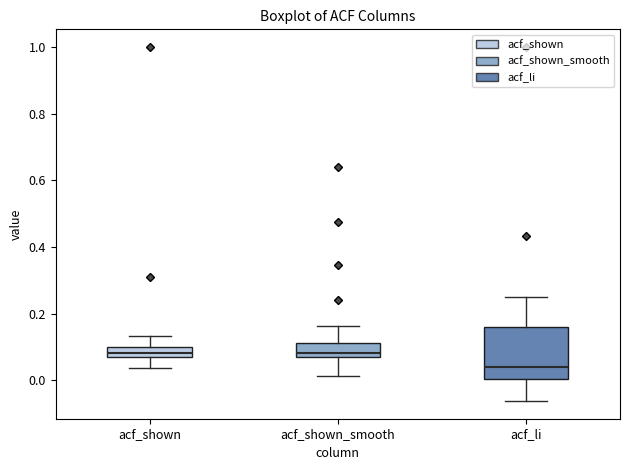

Where does the upper whisker of the box for acf_shown_smooth end on the y-axis? The values are not printed on the chart, so give them approximately, as read against the axis.

0.16